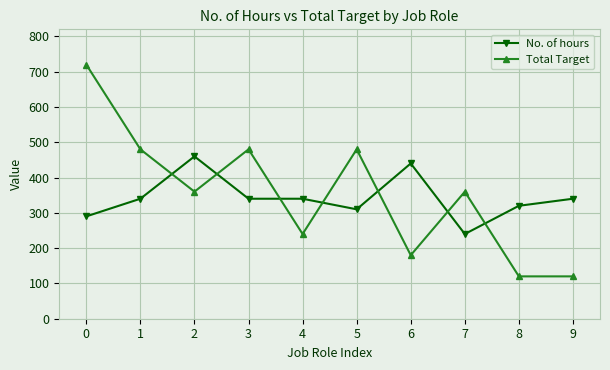

What is the difference between the second highest and minimum values in the No. of hours series?

200